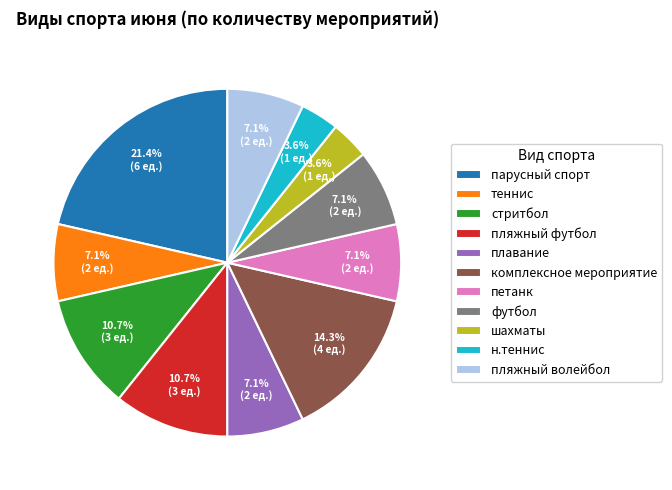

Is it true that петанк is 20% of the pie?

False